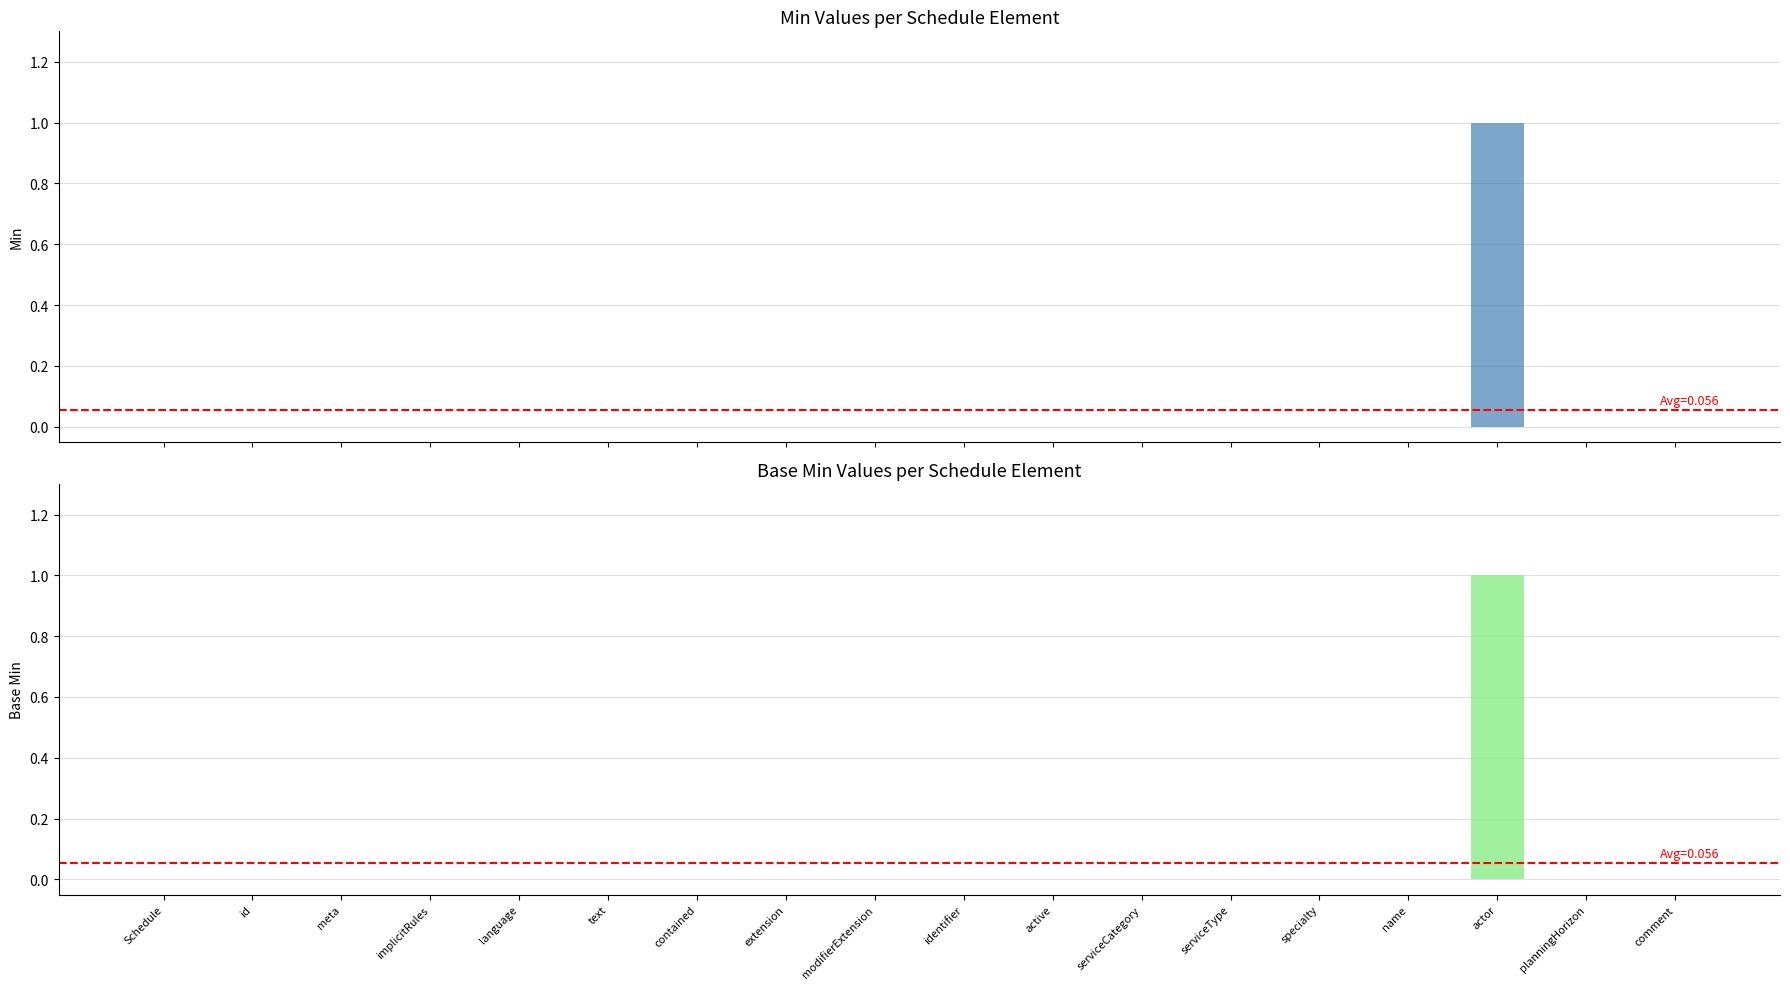

How many Base Min values are between 0 and 1?

18